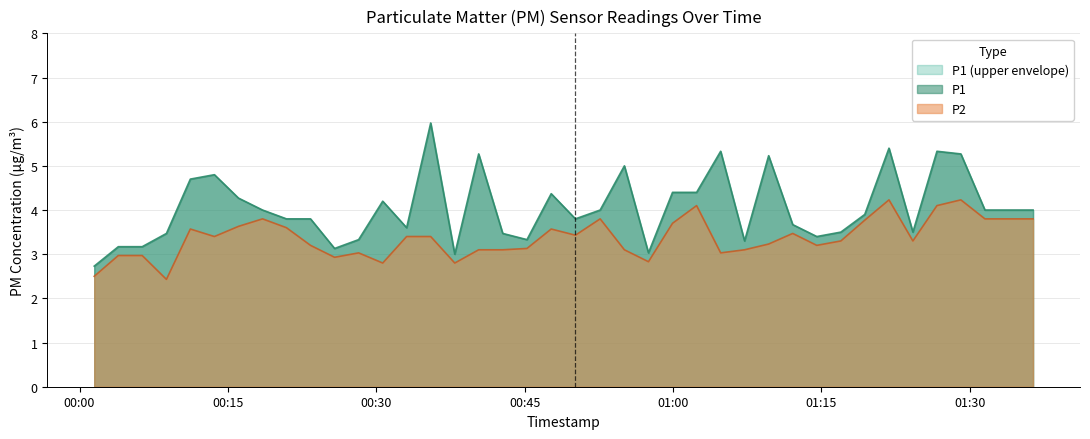

Which series has the widest spread of values?

P1 (upper envelope)